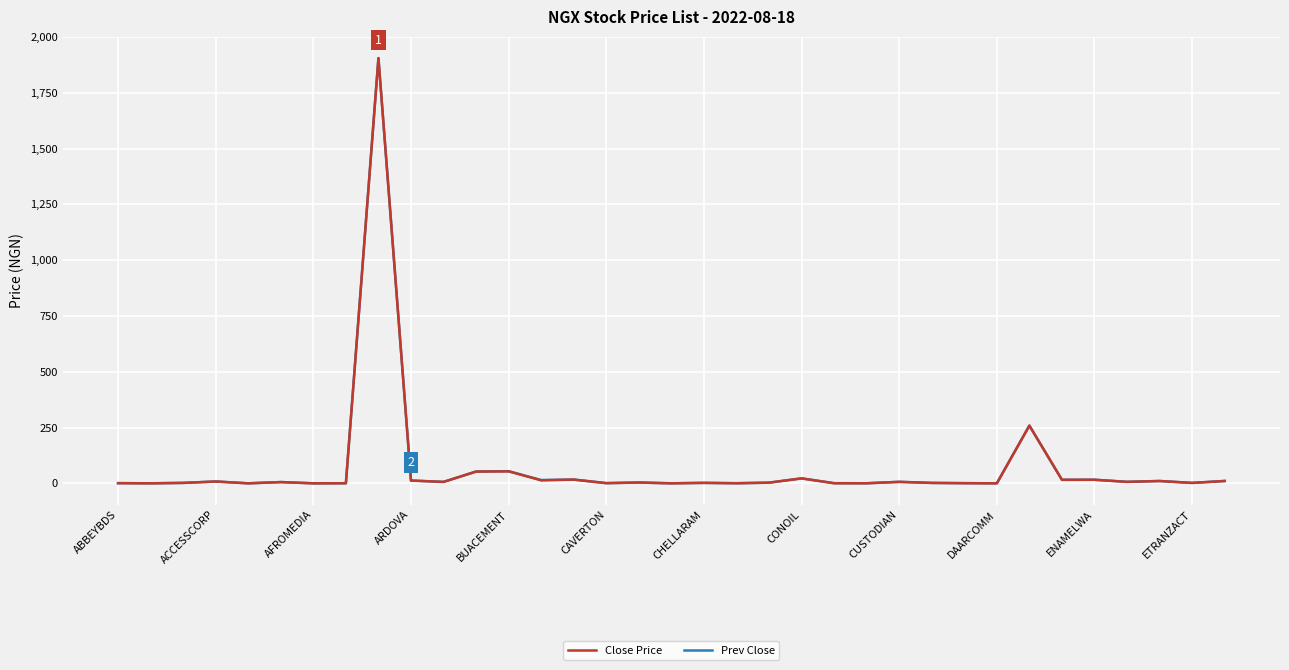

What are all the series names shown in the legend?

Close Price, Prev Close